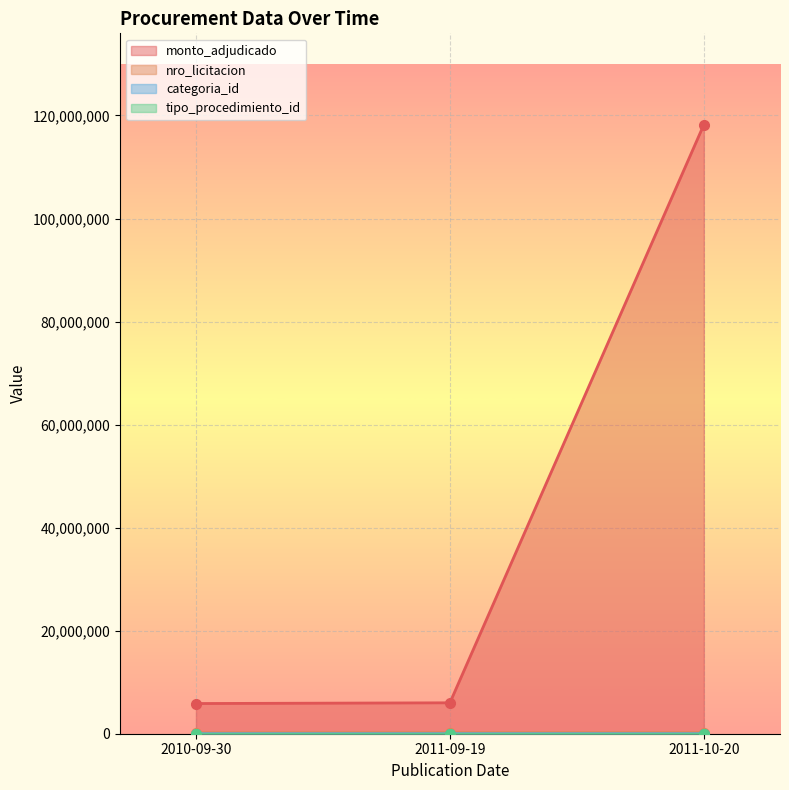

Where is nro_licitacion nearest to the value 201599?

2011-09-19